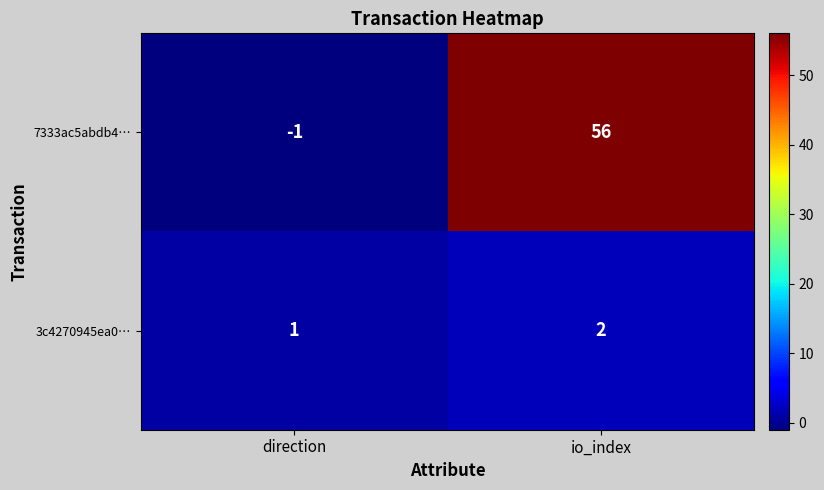

At which category does the chart reach its peak across all series?

io_index